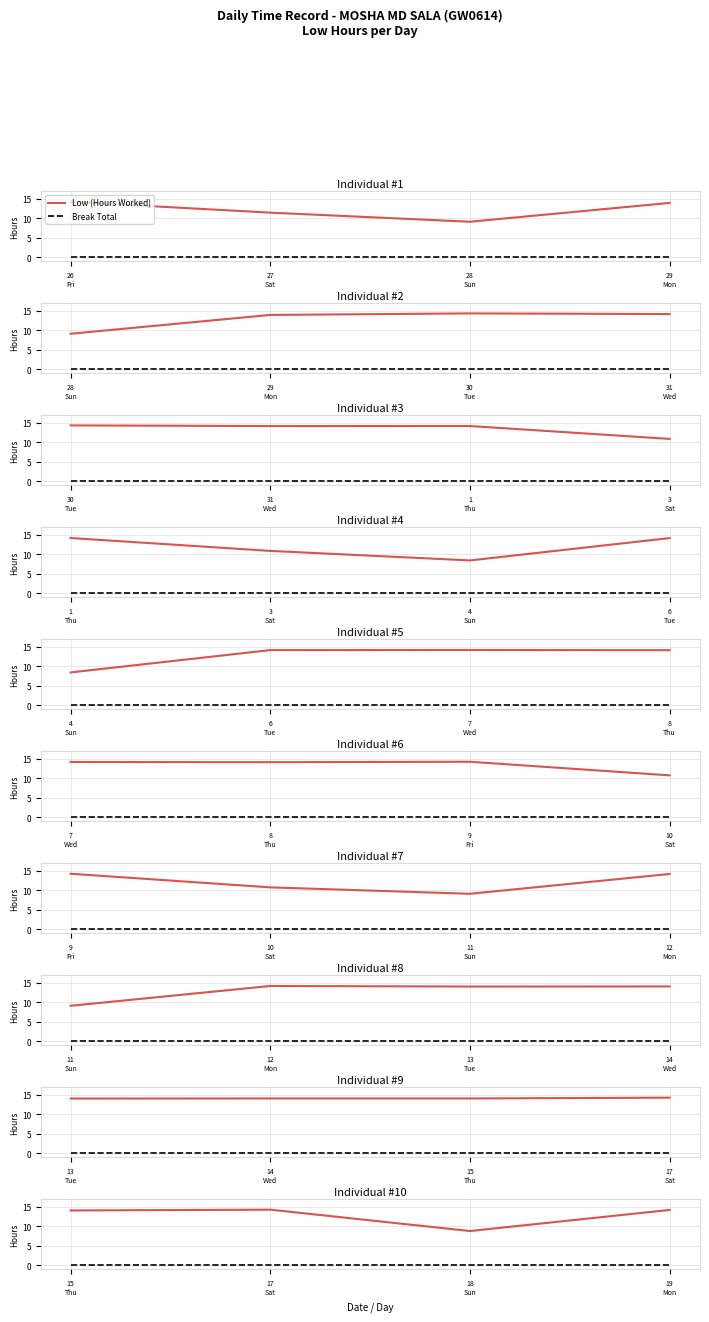

How many interior local valleys does the Low (Hours Worked) series have?

1